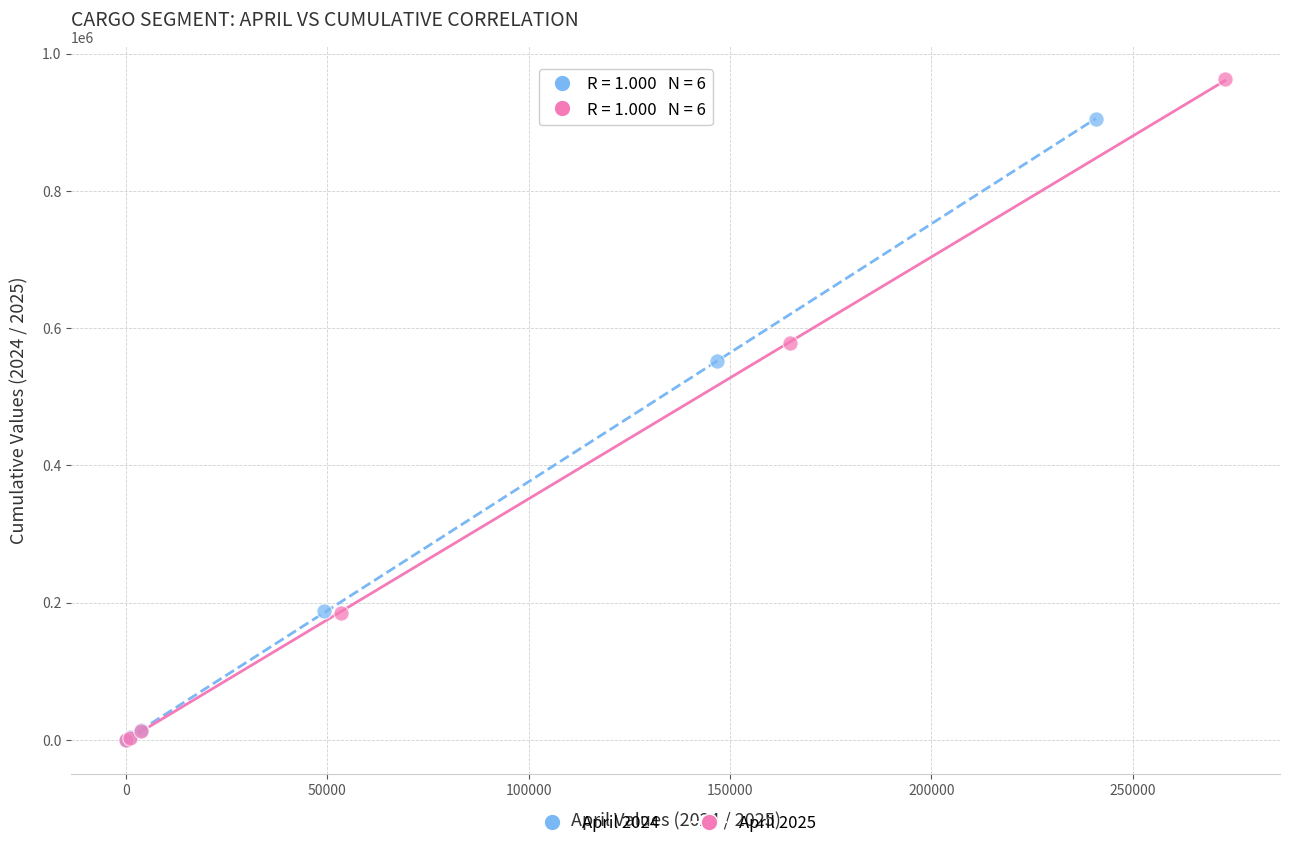

What are all the series names shown in the legend?

April 2024, April 2025